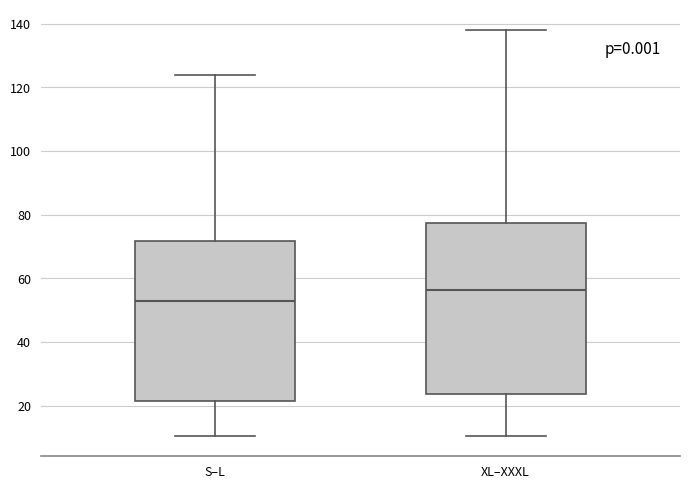

Which box is the tallest, from its lower edge to its upper edge?

XL–XXXL